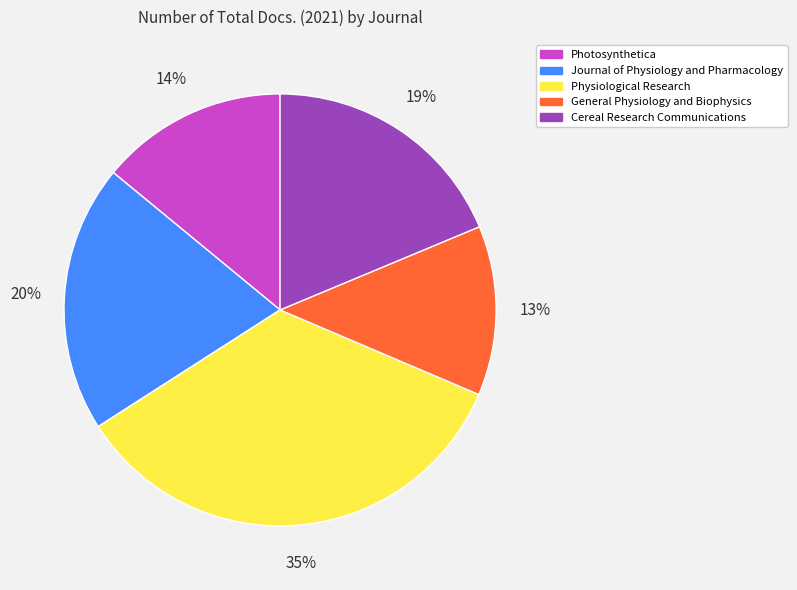

Count the number of slices in the pie.

5